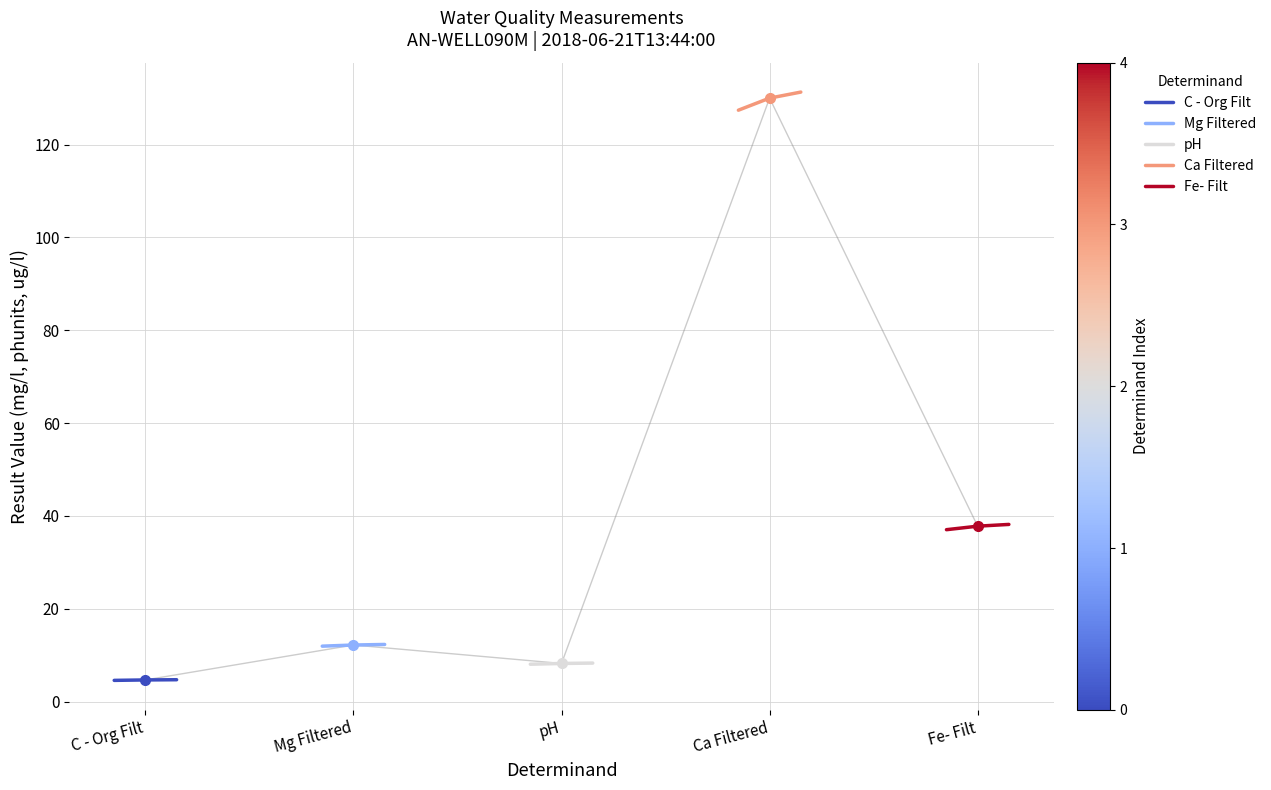

What is the minimum value for Fe- Filt?

37.0